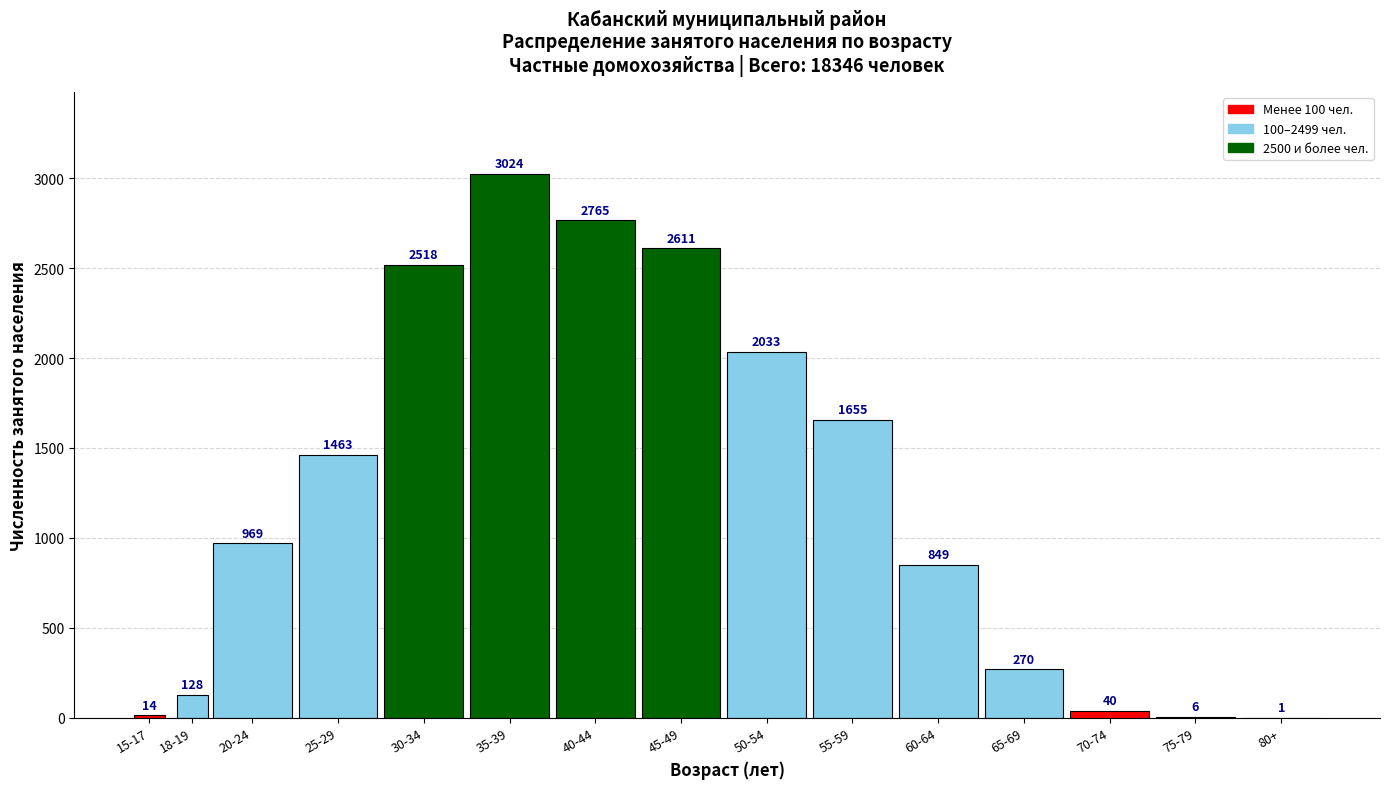

Reading right to left, what are all the values shown in this chart?

80+=1	75-79=6	70-74=40	65-69=270	60-64=849	55-59=1655	50-54=2033	45-49=2611	40-44=2765	35-39=3024	30-34=2518	25-29=1463	20-24=969	18-19=128	15-17=14